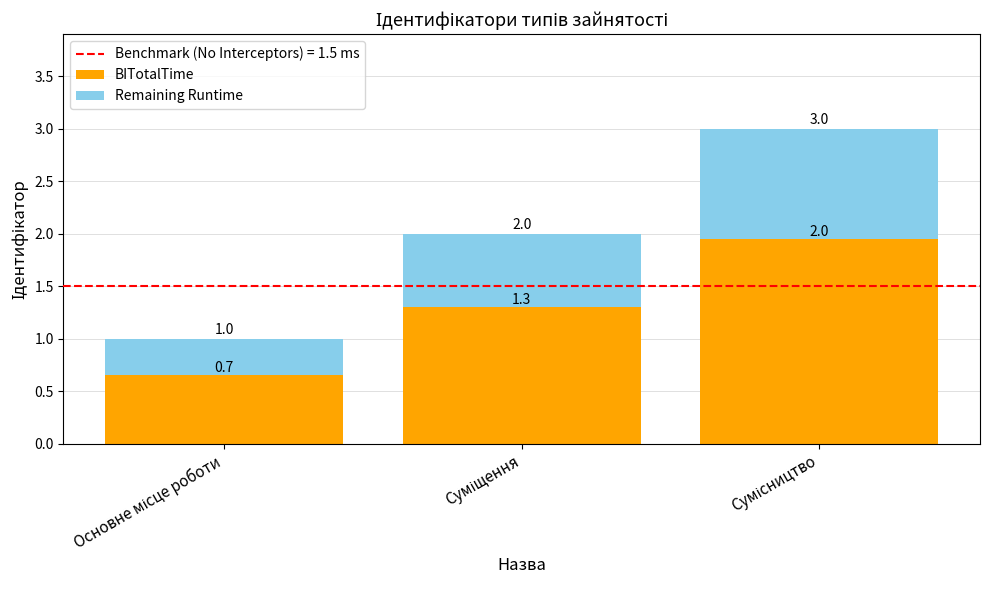

What is the average value of the BITotalTime series?

1.3